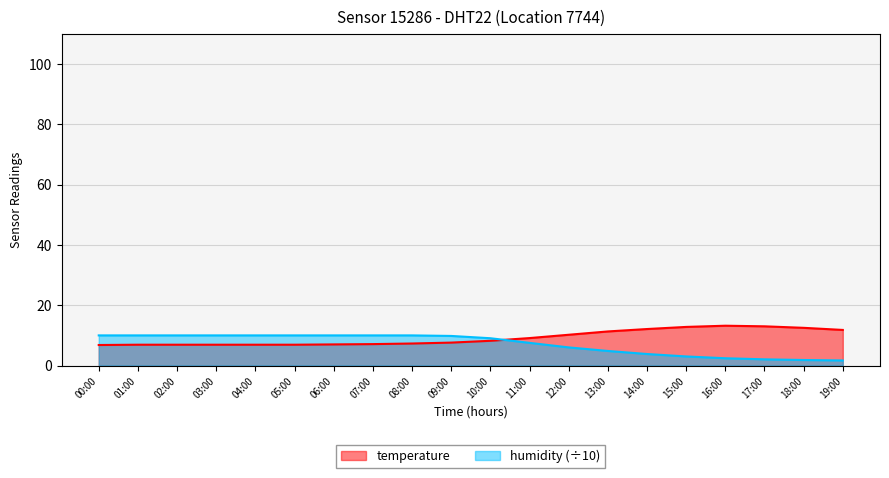

Which category has the lowest value in the temperature series?

00:00